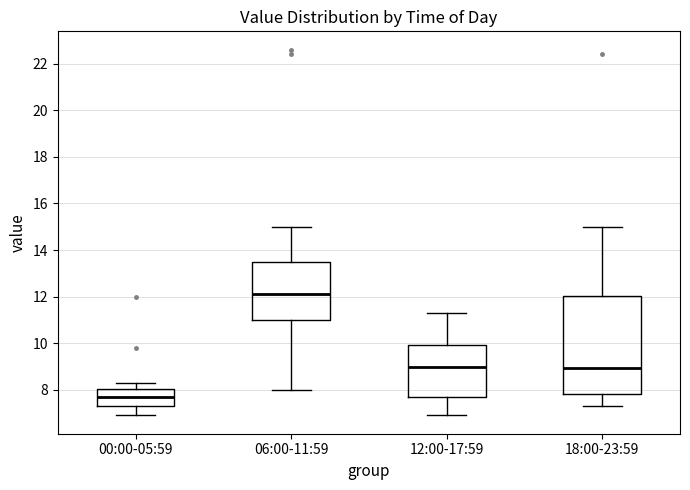

Which box's median line is the highest?

06:00-11:59